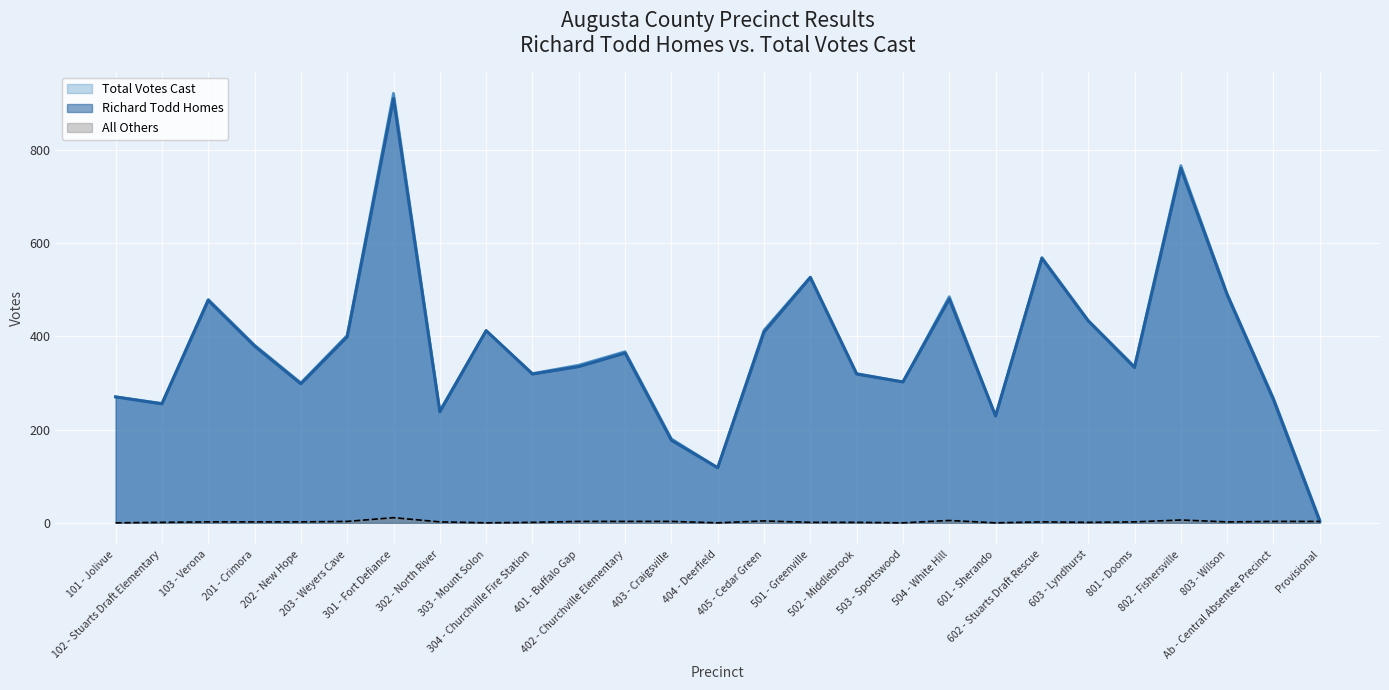

Read the Total Votes Cast value at 601 - Sherando.

229